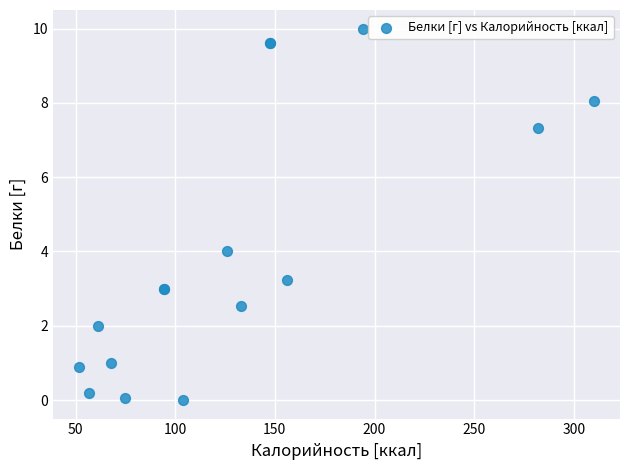

What Y value in the scatter plot is closest to 5?

4.0